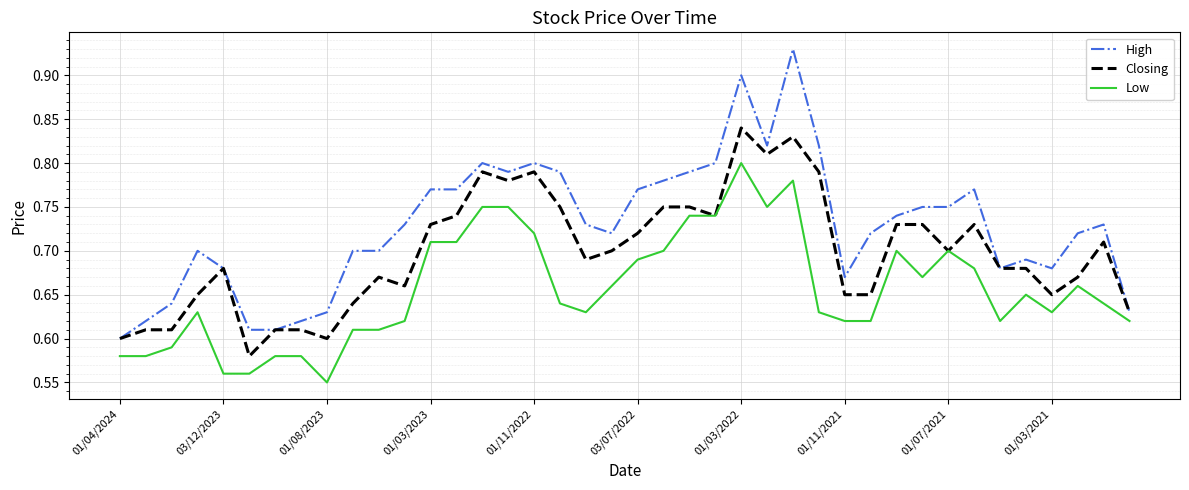

Which series has the largest total across all categories?

High